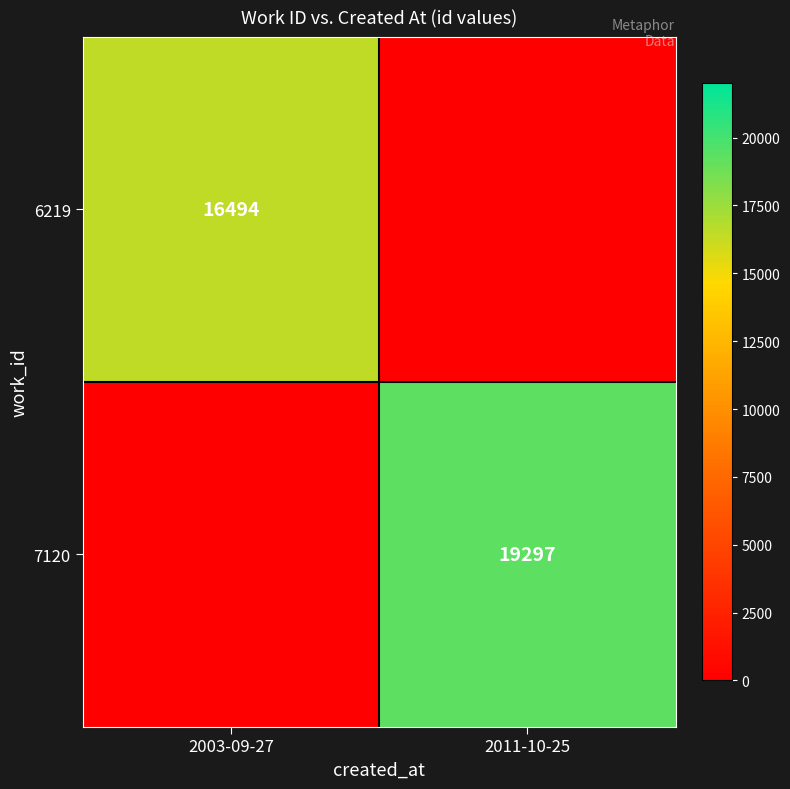

The value of 6219 at 2003-09-27 is 7616. True or false?

False